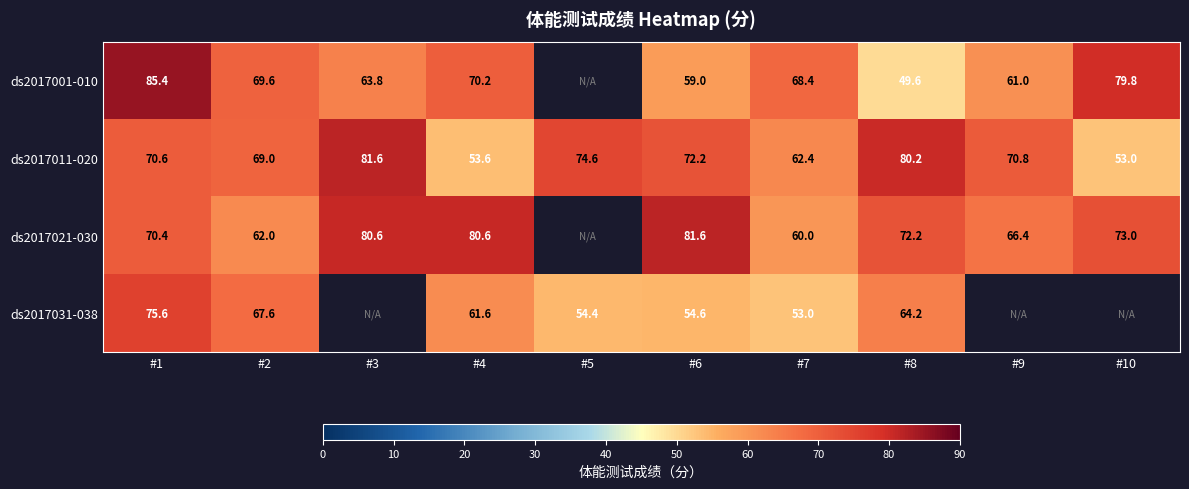

What is the spread (max minus min) of values at #8?

30.6